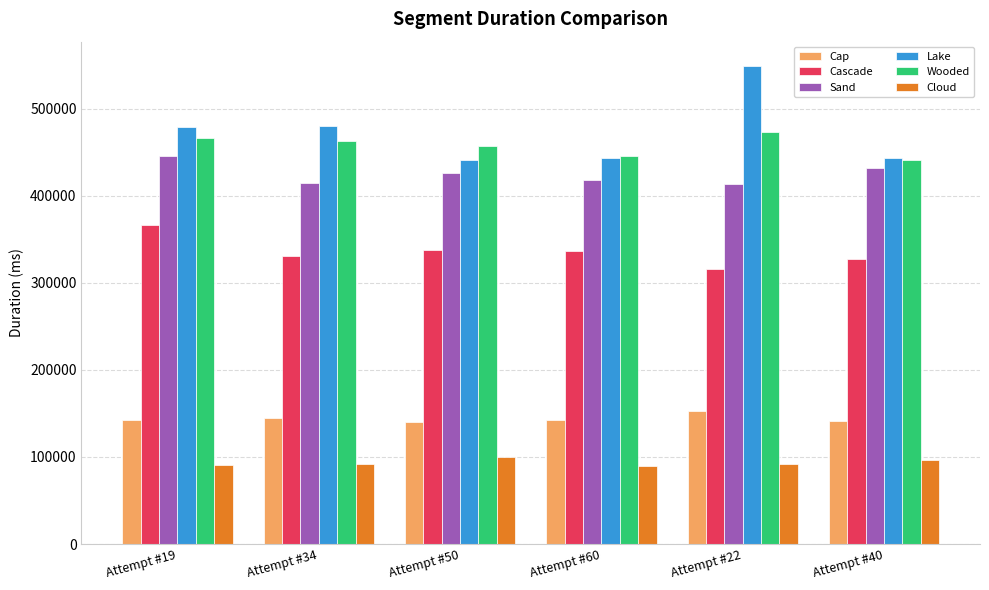

The Cloud series shows 30501 at Attempt #34. True or false?

False